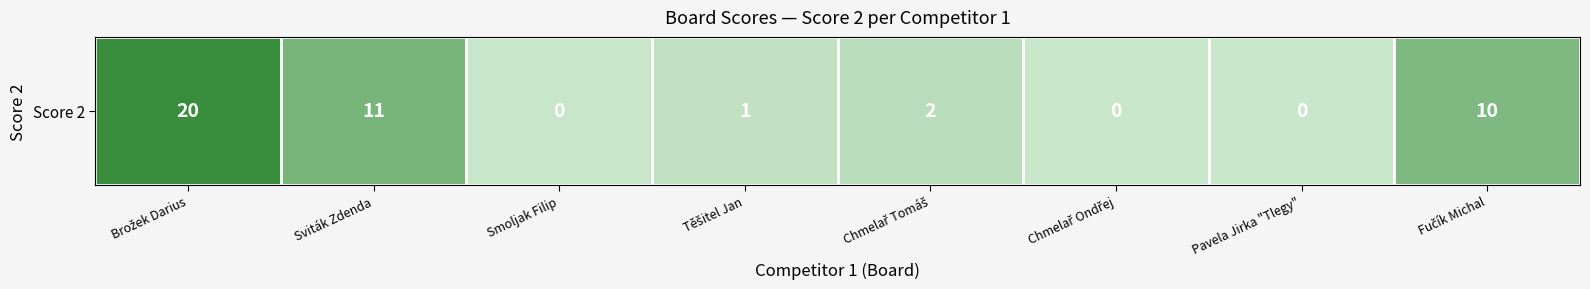

Where does the data first go above 2?

Brožek Darius